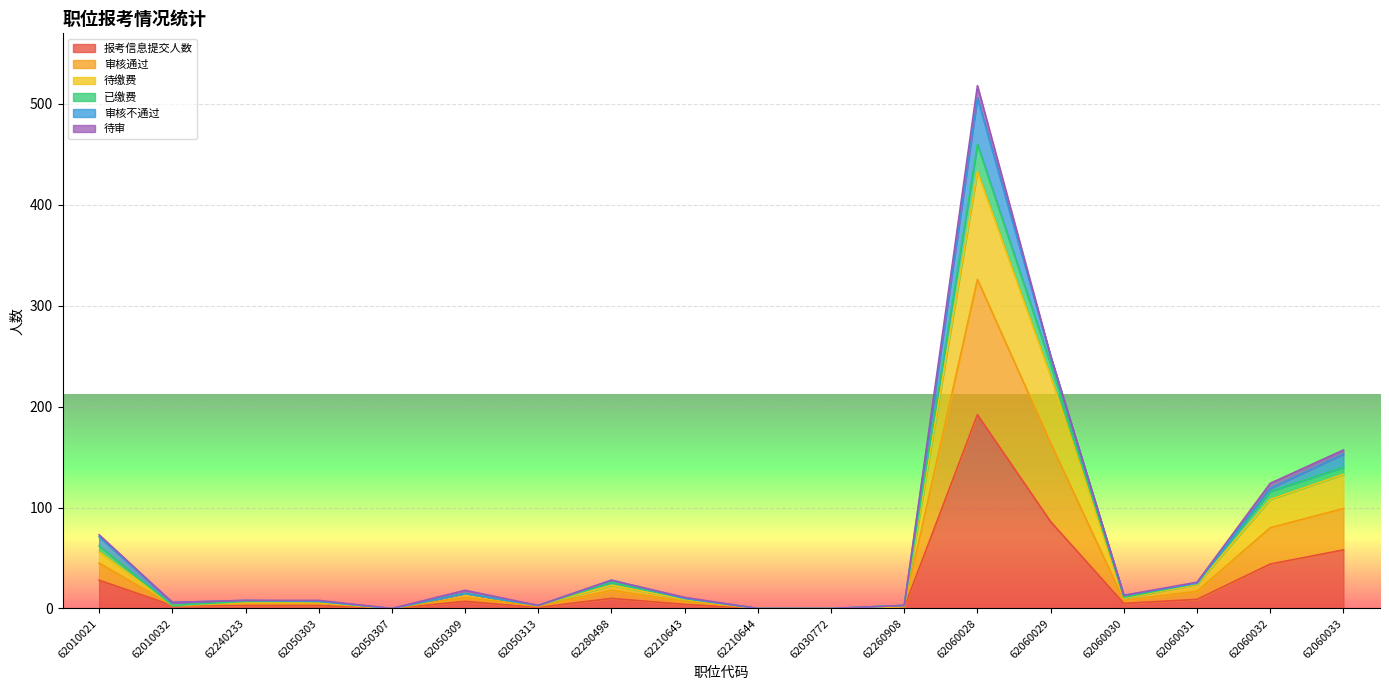

What are all the series names shown in the legend?

报考信息提交人数, 审核通过, 待缴费, 已缴费, 审核不通过, 待审